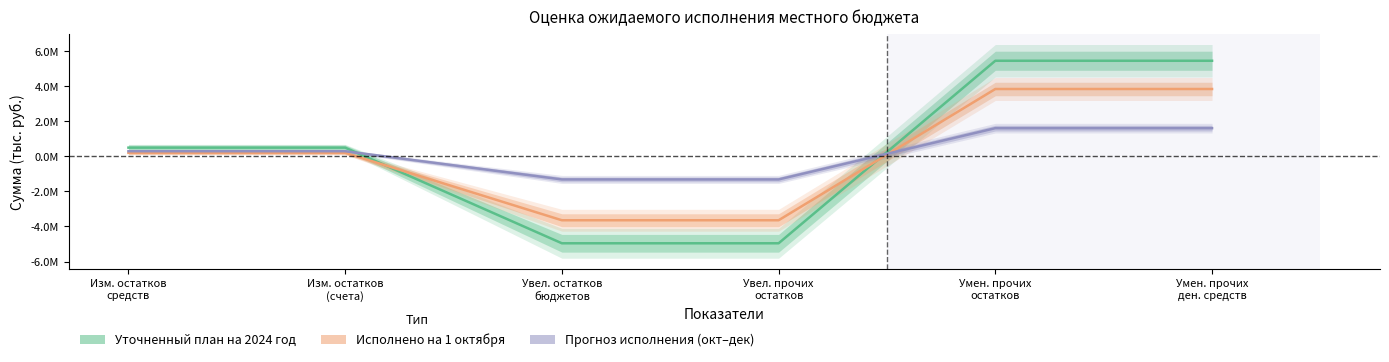

The Прогноз исполнения (октябрь-декабрь) series shows 462350.8 at Изм. остатков
(счета). True or false?

False